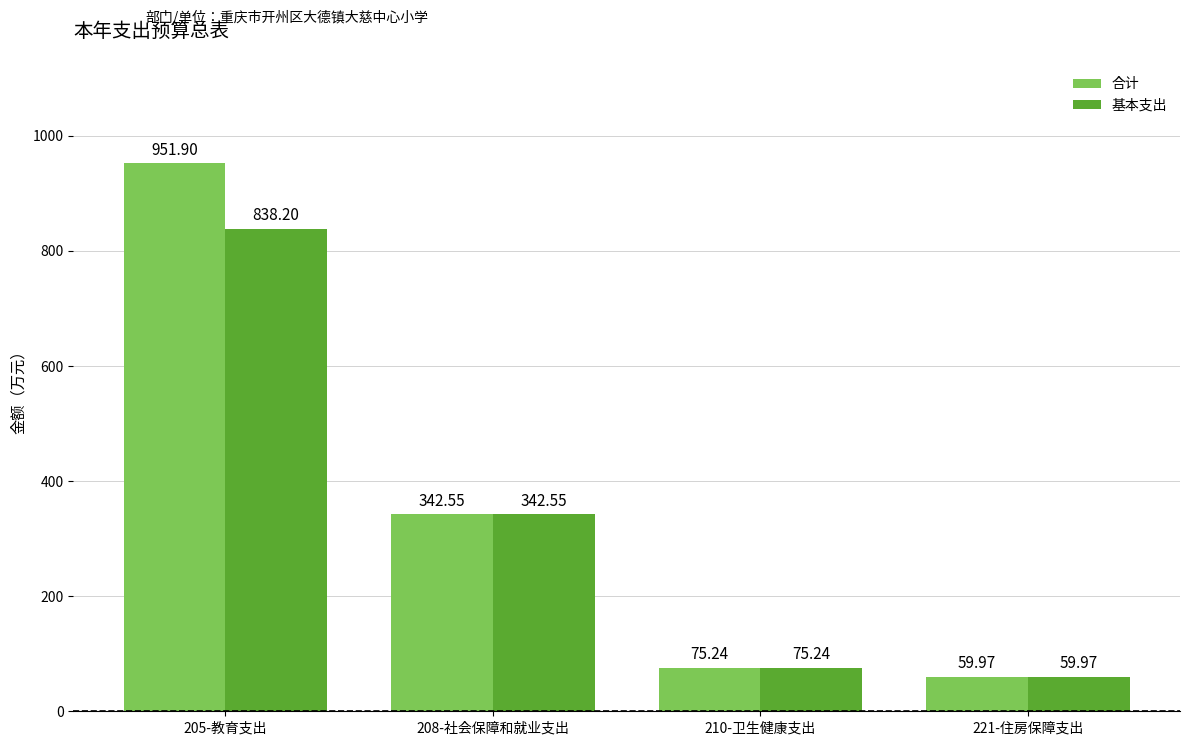

How many bars are there in each group?

2